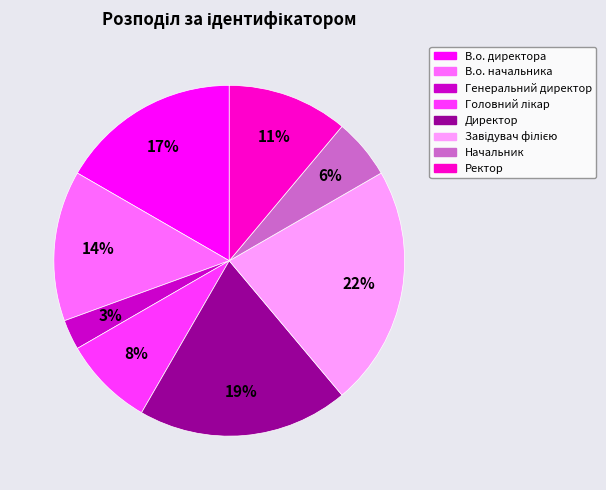

Which slice is the smallest?

Генеральний директор